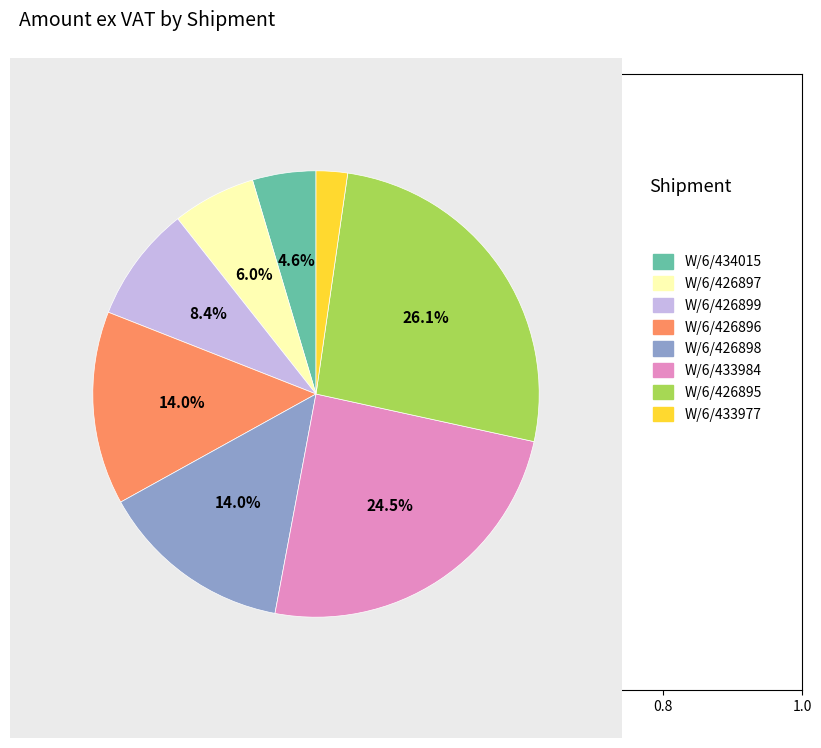

To the nearest percent, what is the combined percentage of W/6/426896 and W/6/433977?

16%